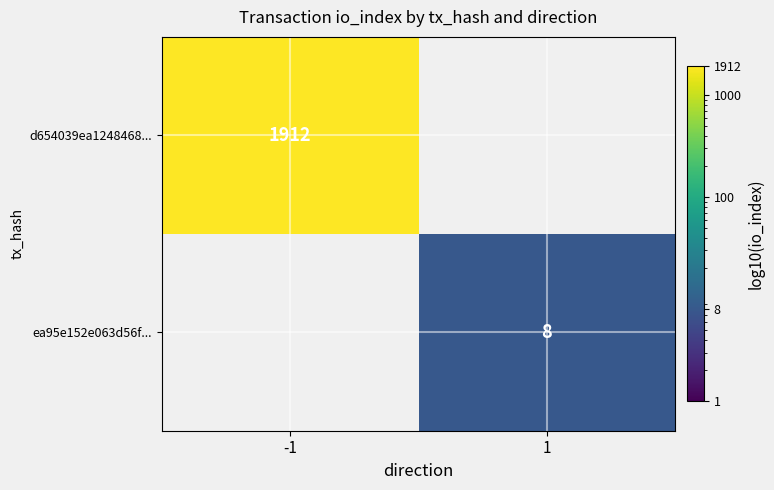

At how many categories does at least one series exceed 1074?

1